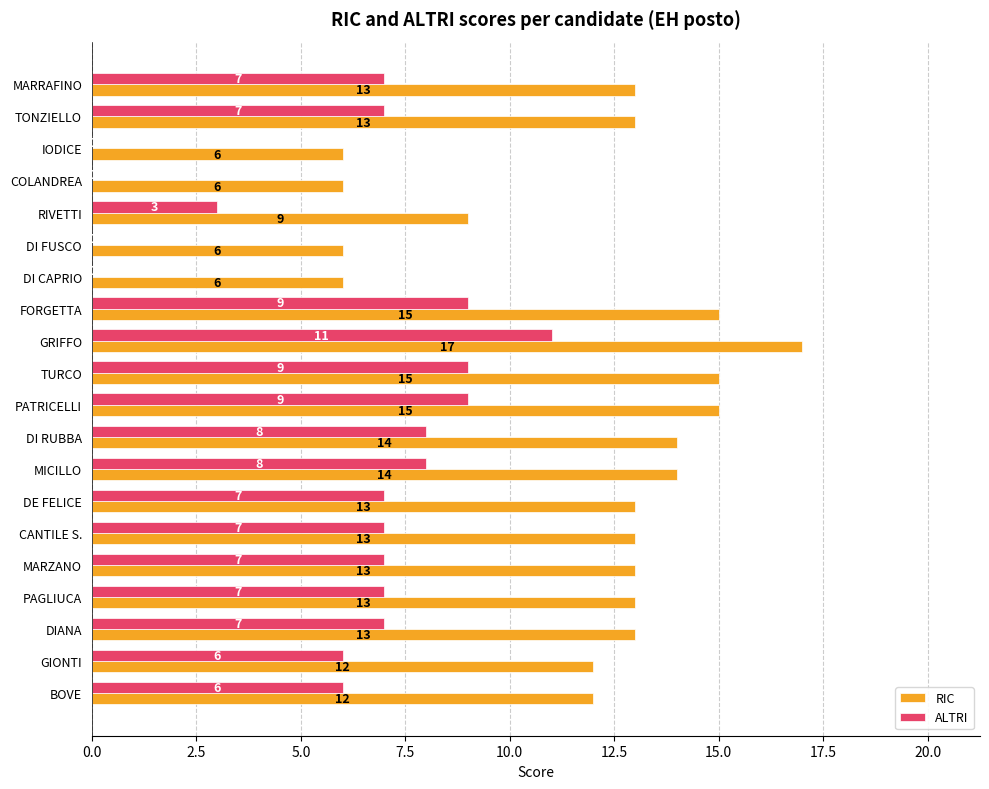

True or false: RIC has a value of 13 at MARZANO.

True